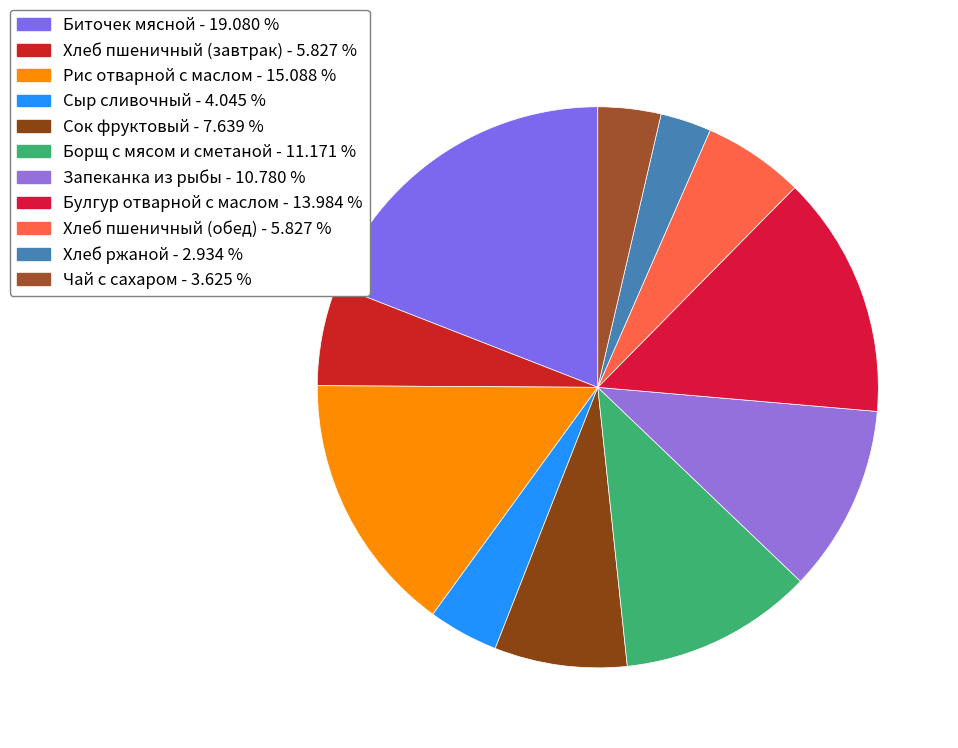

How many segments does this pie chart have?

11